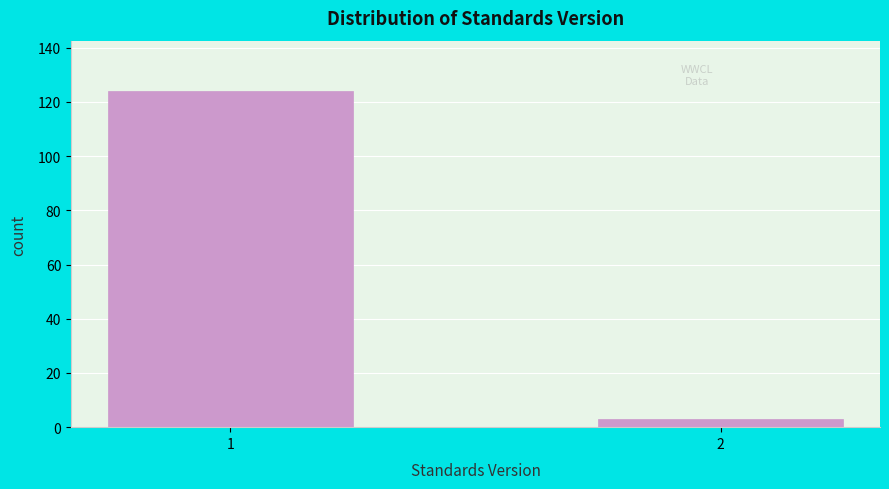

Reading left to right, extract all data points from this chart.

124	3